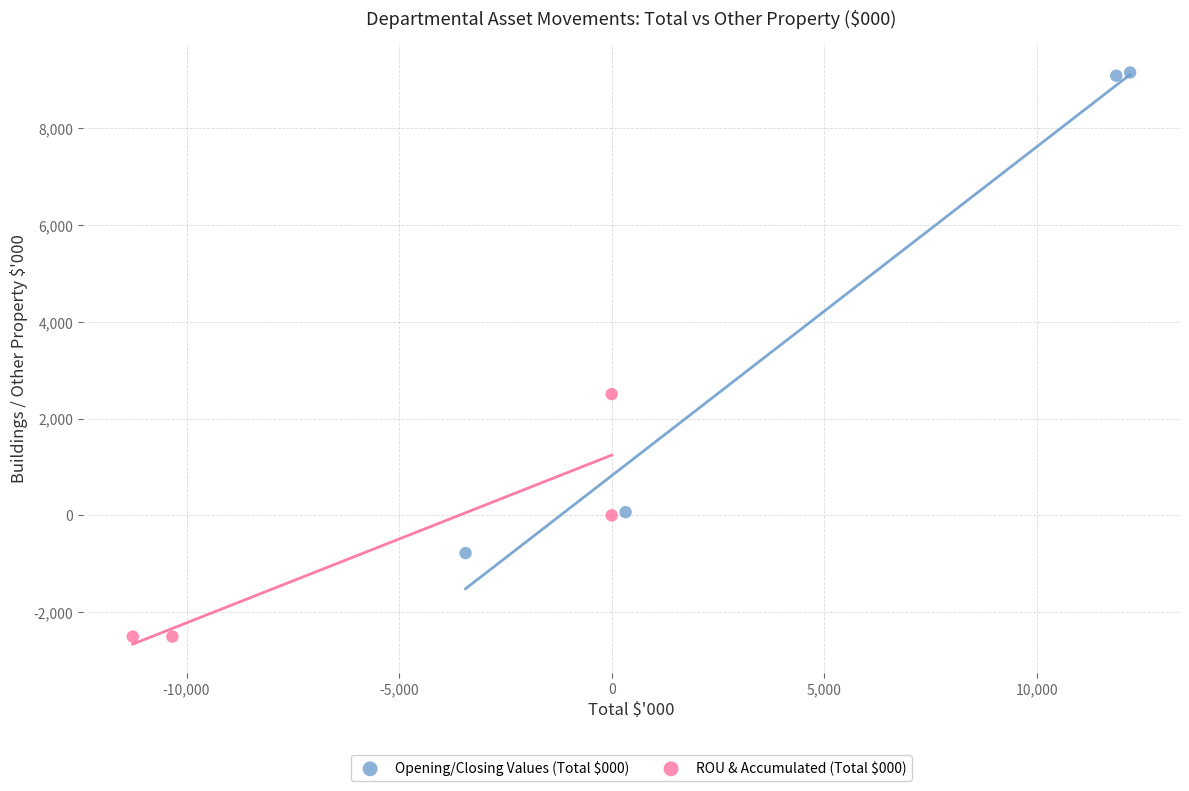

What are all the series names shown in the legend?

Opening/Closing Values (Total $000), ROU & Accumulated (Total $000)